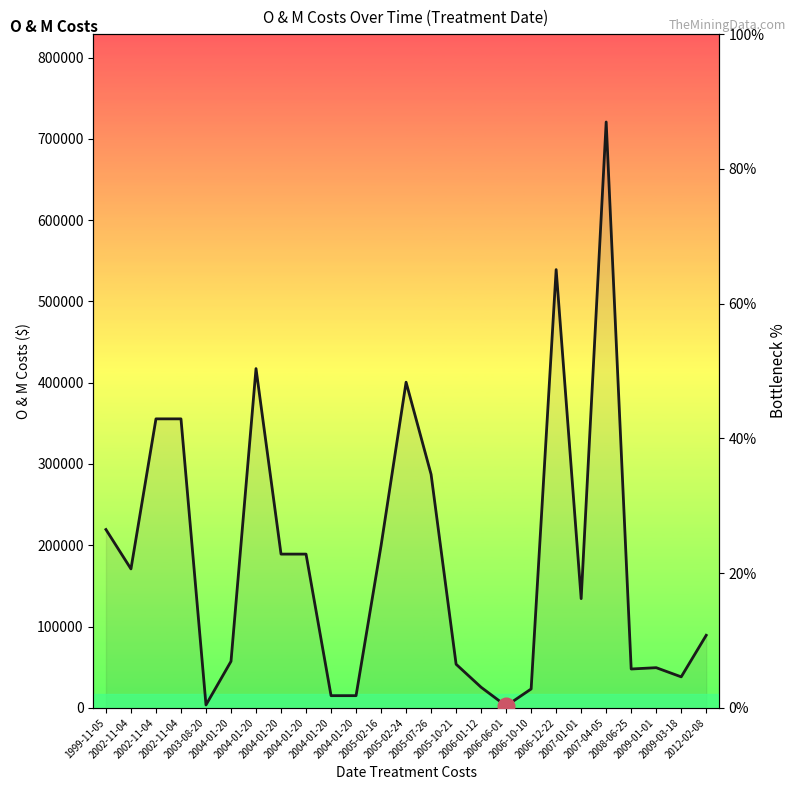

The value at 2002-11-04 is 32.3. True or false?

False